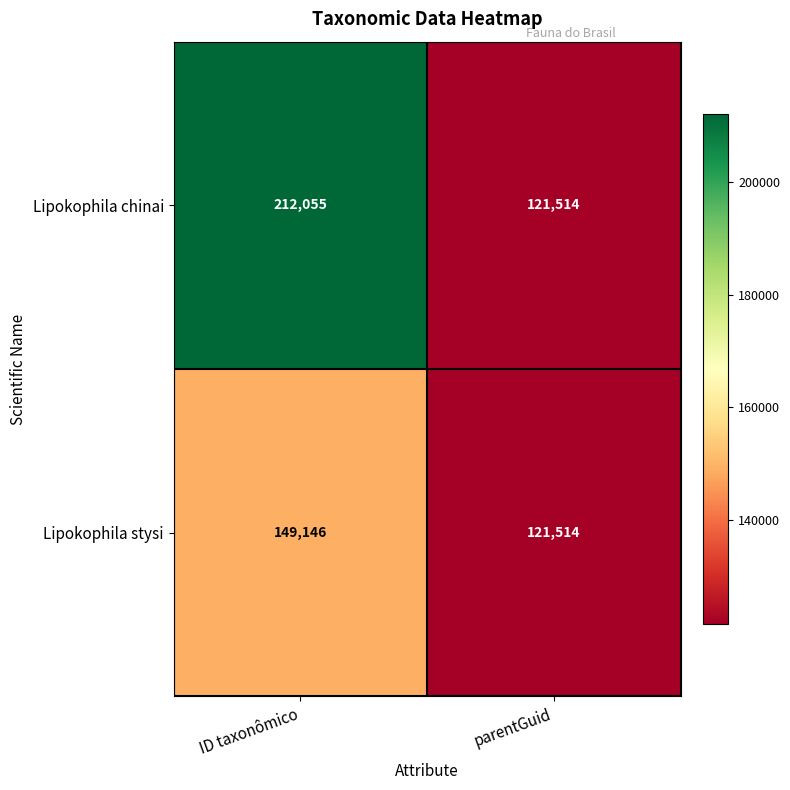

Reading right to left, list all the values displayed in this chart.

Lipokophila chinai: 121514	212055
Lipokophila stysi: 121514	149146